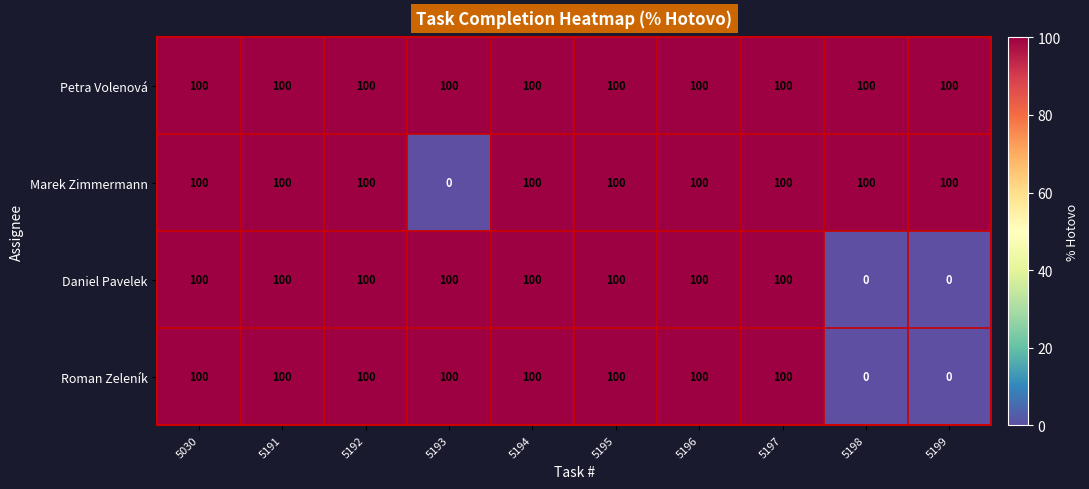

What is the approximate value of Petra Volenová at 5195?

100